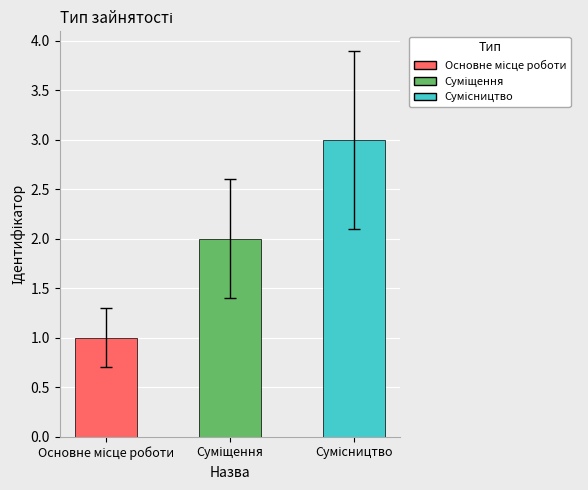

Count the number of categories in the chart.

3